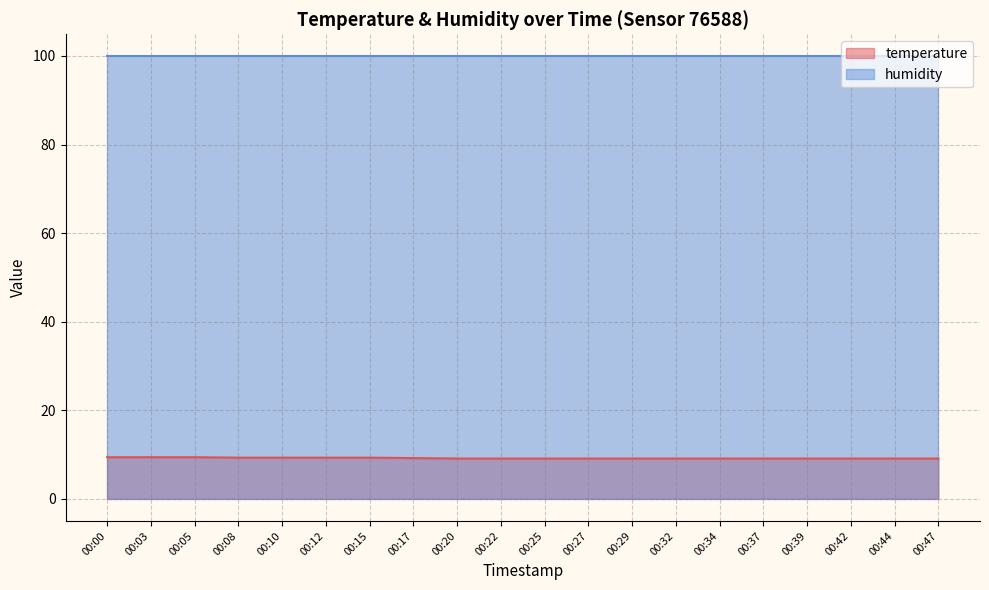

What value does the data have at 00:00?

9.4